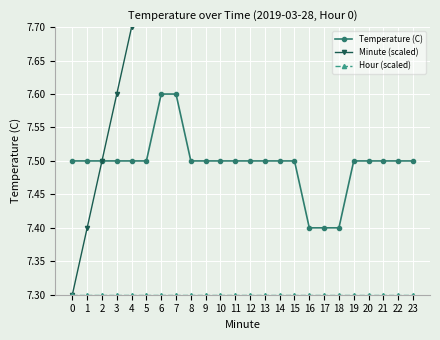

How many lines are shown in the chart?

3